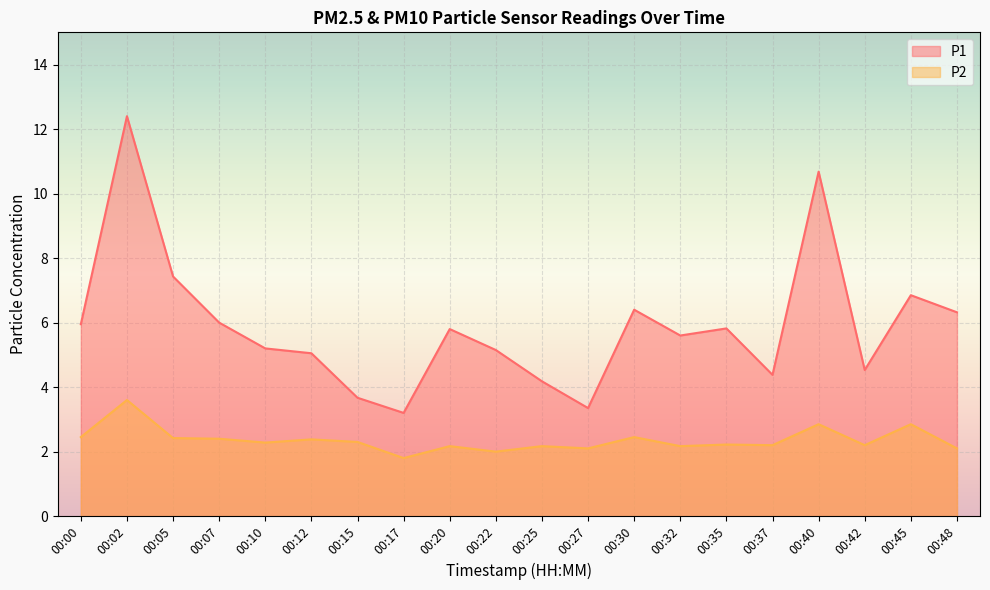

Does the chart display data point markers on the line(s)?

No